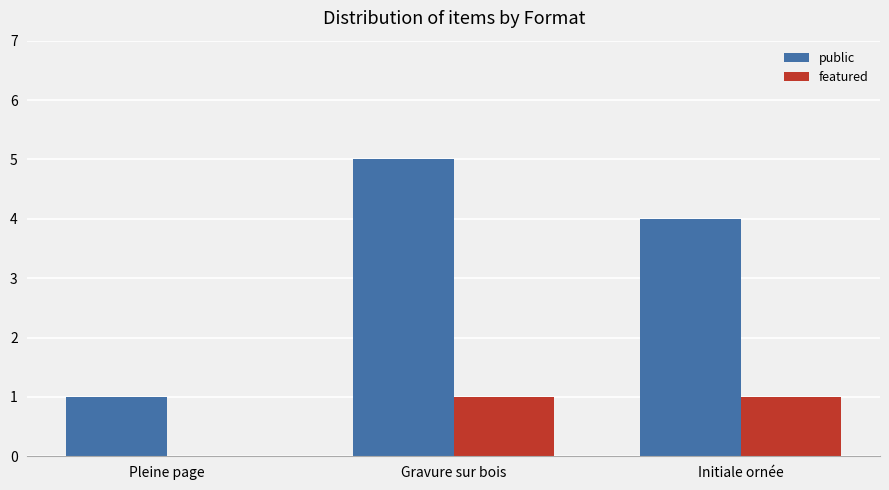

Count the public values in the range 1 to 5.

3